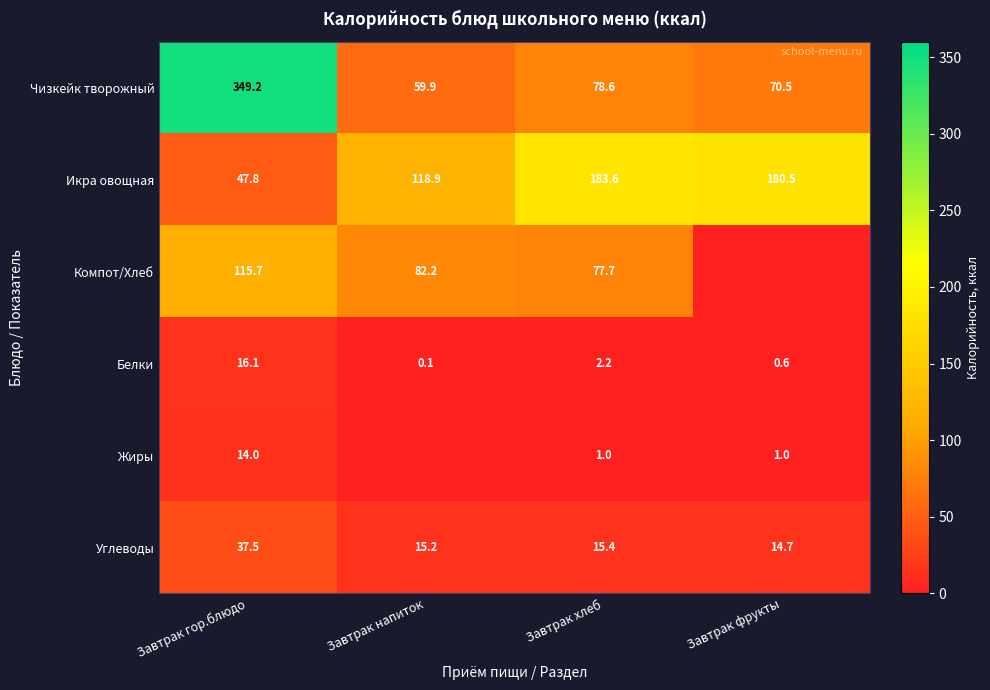

What is the average value of the Белки series?

4.8